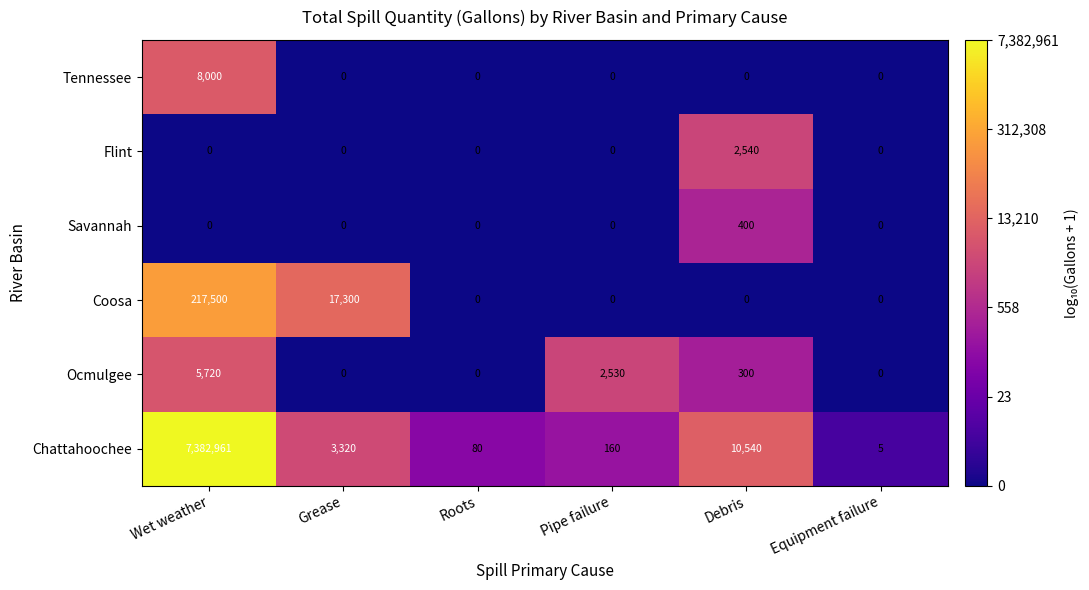

What is the maximum value shown in the chart?

7382961